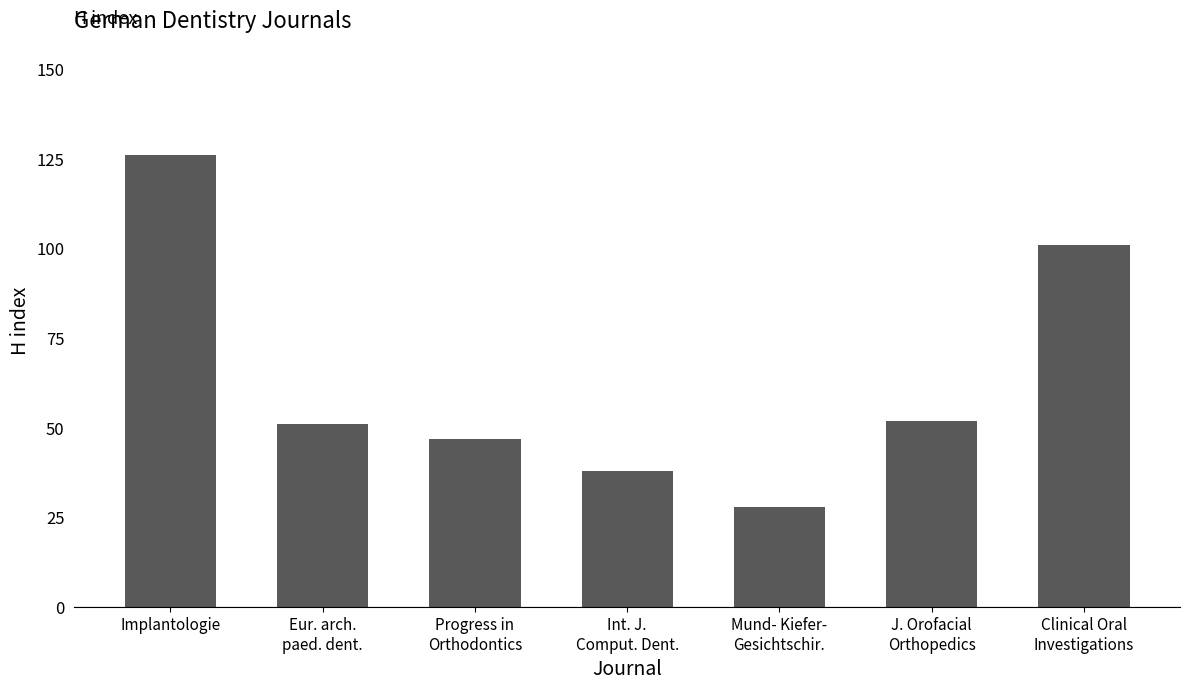

What is the average value?

63